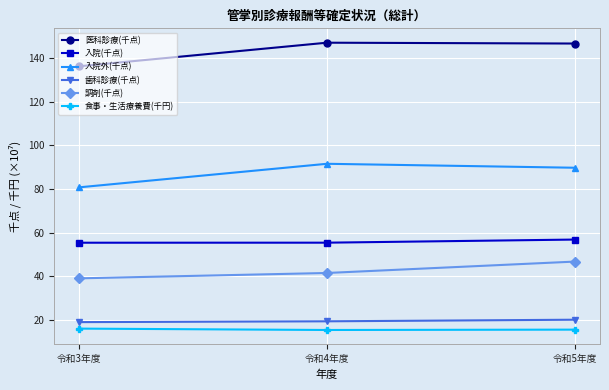

List the series in order of their peak value, highest first.

医科診療(千点), 入院外(千点), 入院(千点), 調剤(千点), 歯科診療(千点), 食事・生活療養費(千円)